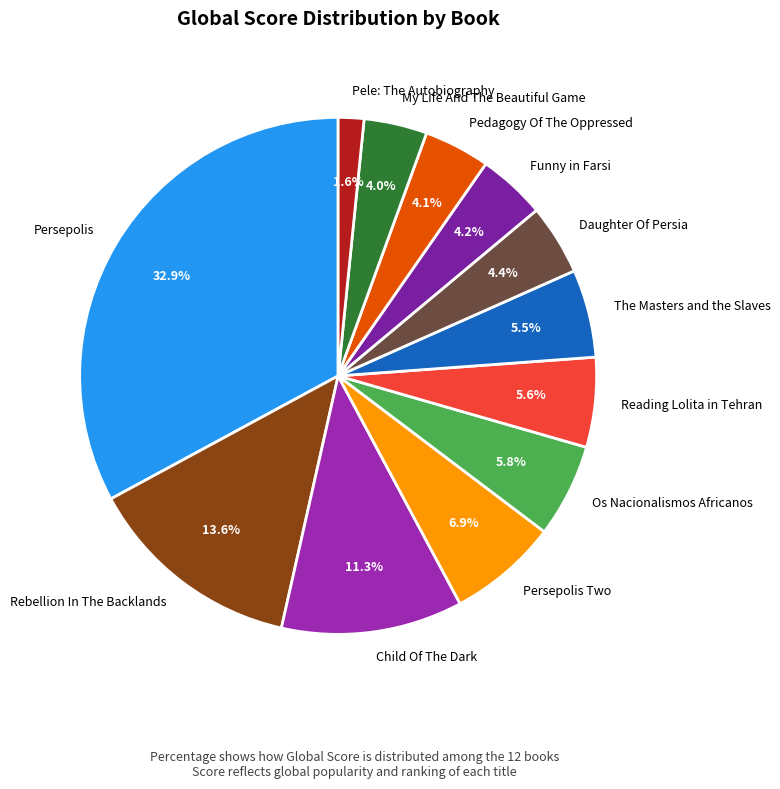

To the nearest percent, what is the difference between the Pele: The Autobiography and Daughter Of Persia slice percentages?

3%